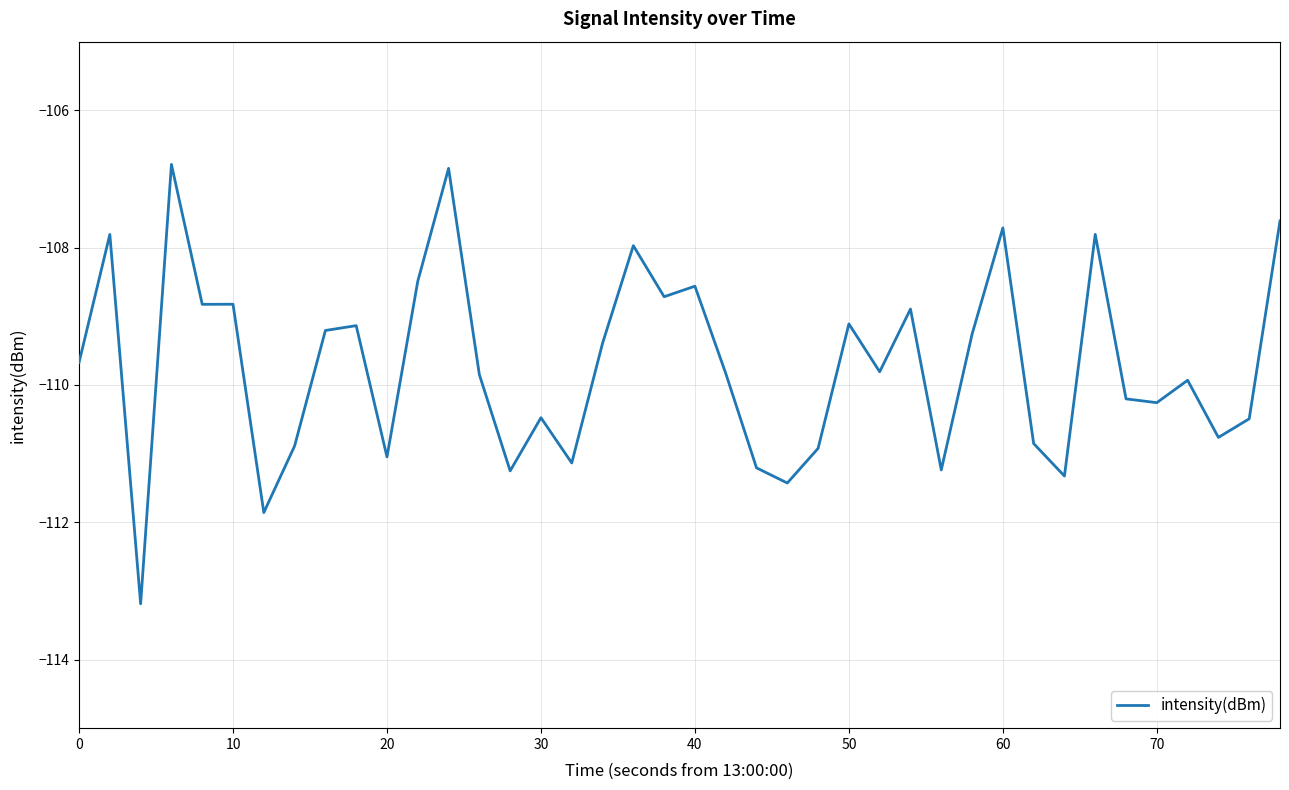

What is the difference between the maximum and minimum values?

6.4